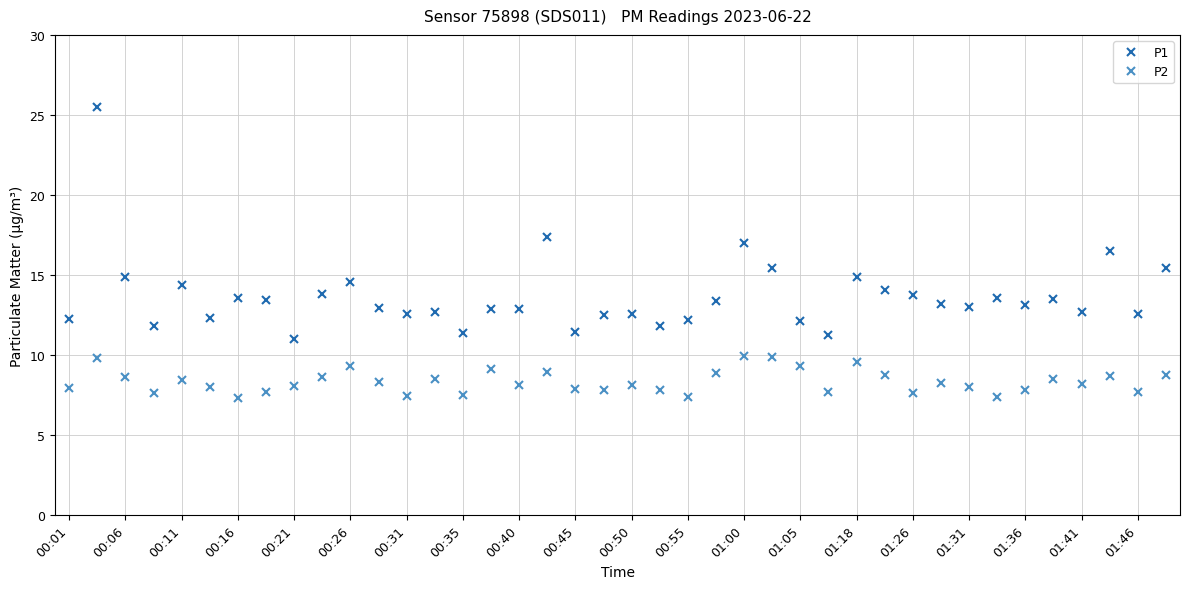

Rank the series by their maximum value, from highest to lowest.

P1, P2